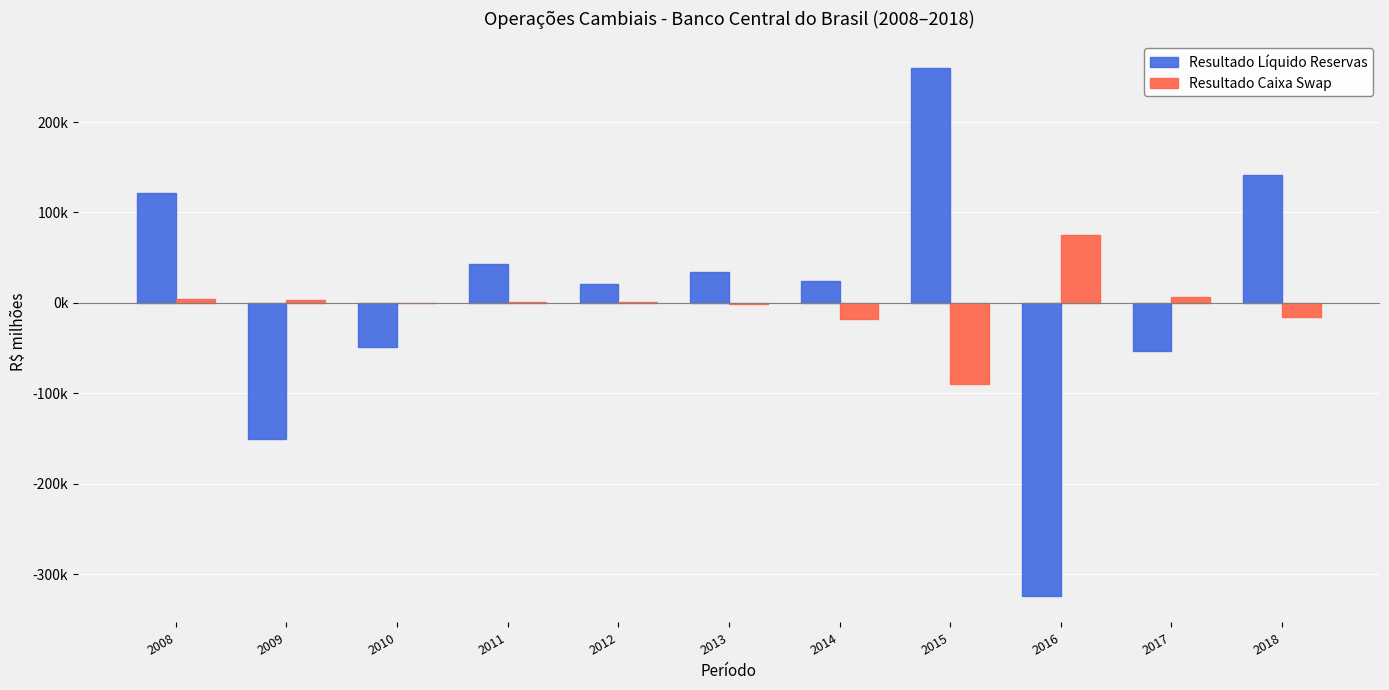

List the labels in order of Resultado Caixa Swap value, largest first.

2016, 2017, 2008, 2009, 2012, 2011, 2010, 2013, 2018, 2014, 2015